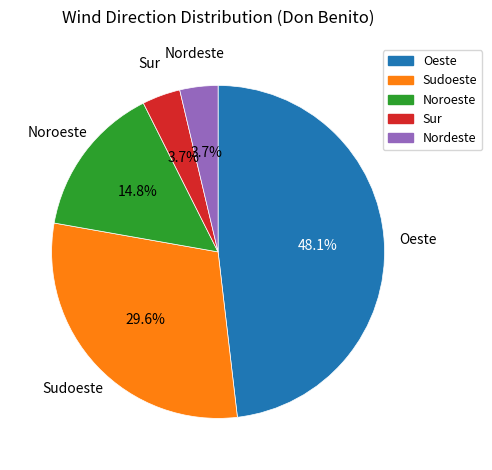

Do Noroeste and Oeste together represent more than half of the pie?

Yes